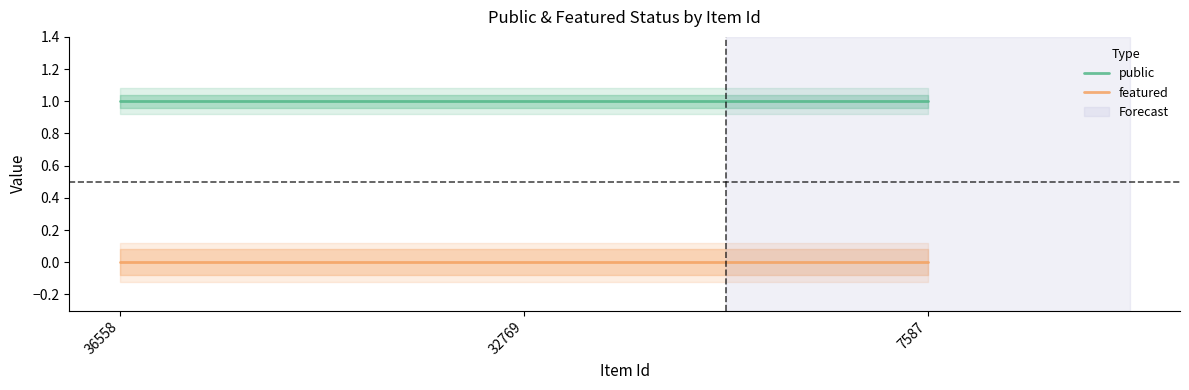

Is this an area chart (filled region under the line)?

No